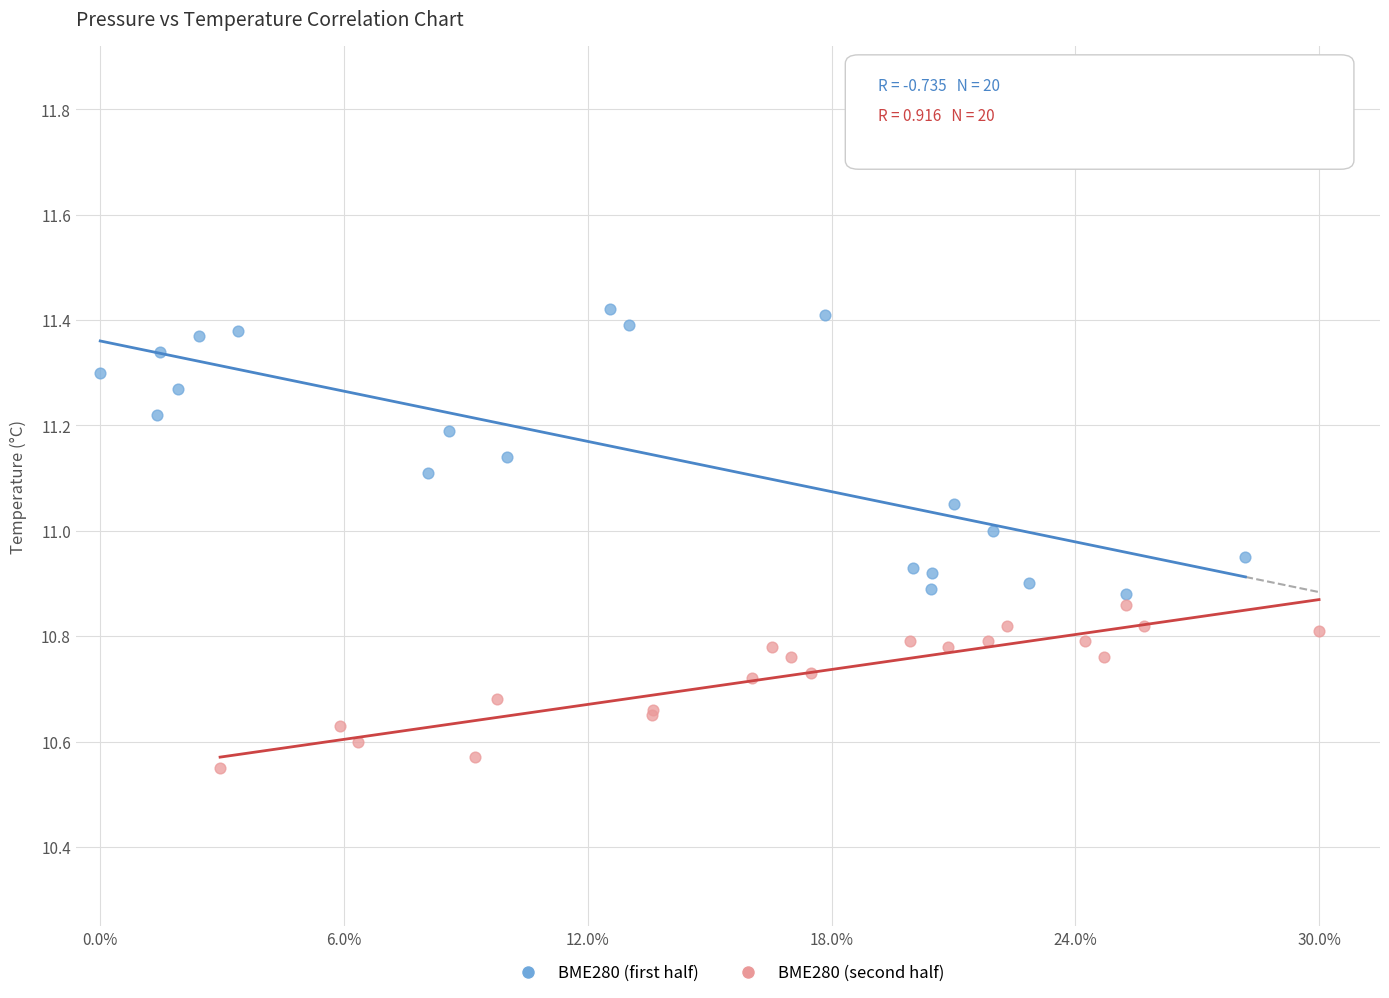

Which series contains the lowest Y value?

BME280 (second half)